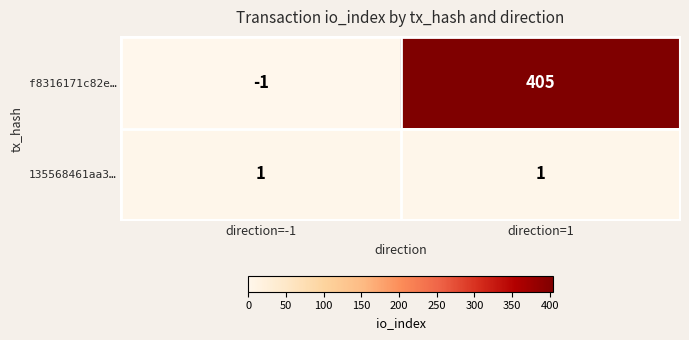

Between direction=-1 and direction=1, which series saw the biggest shift?

f8316171c82e…